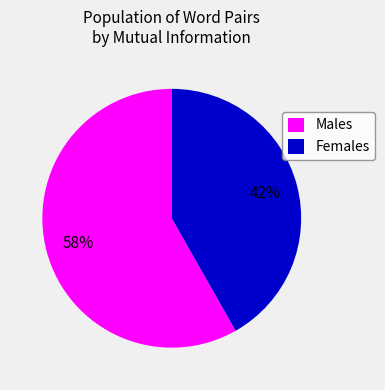

Is the sum of Males and Females greater than half?

Yes